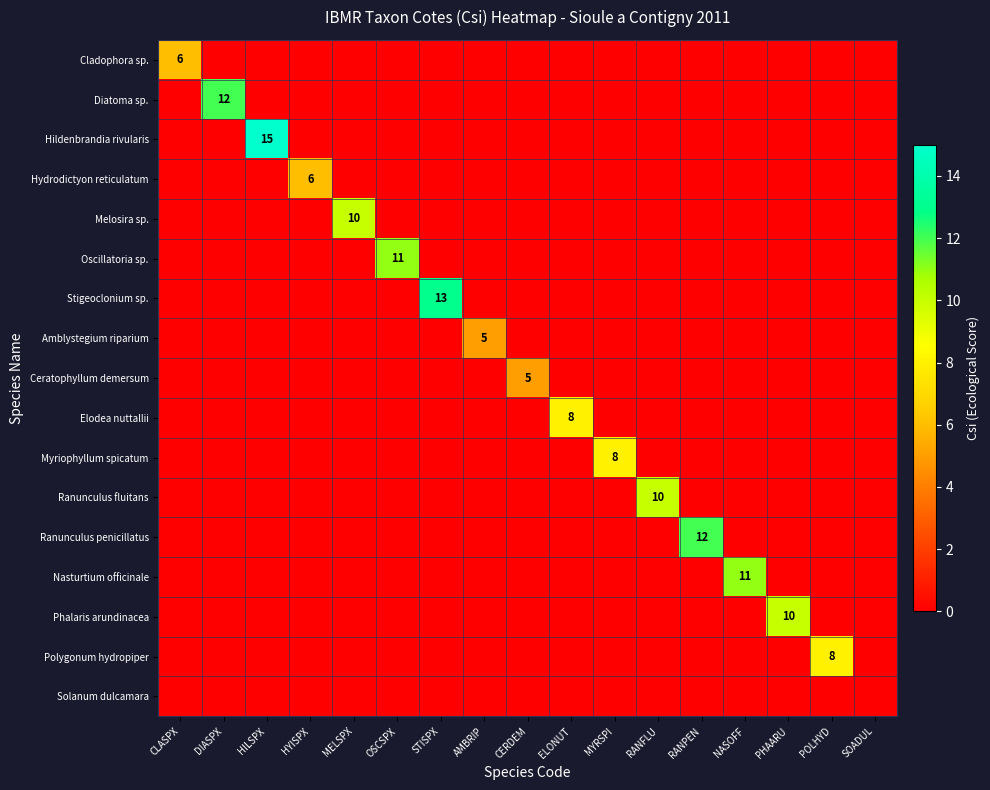

True or false: Ceratophyllum demersum has a value of 7 at CERDEM.

False